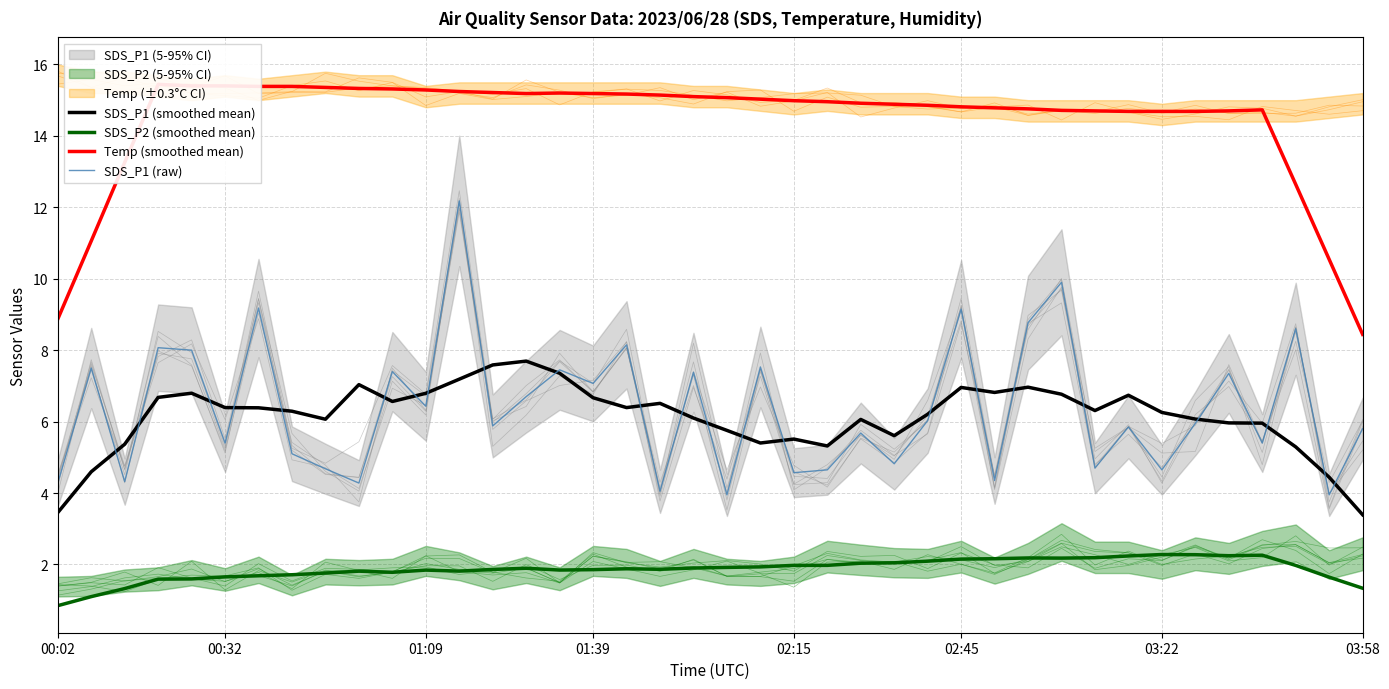

Which series ends up on top after the final intersection of SDS_P1 (raw) and SDS_P1 (smoothed mean)?

SDS_P1 (raw)